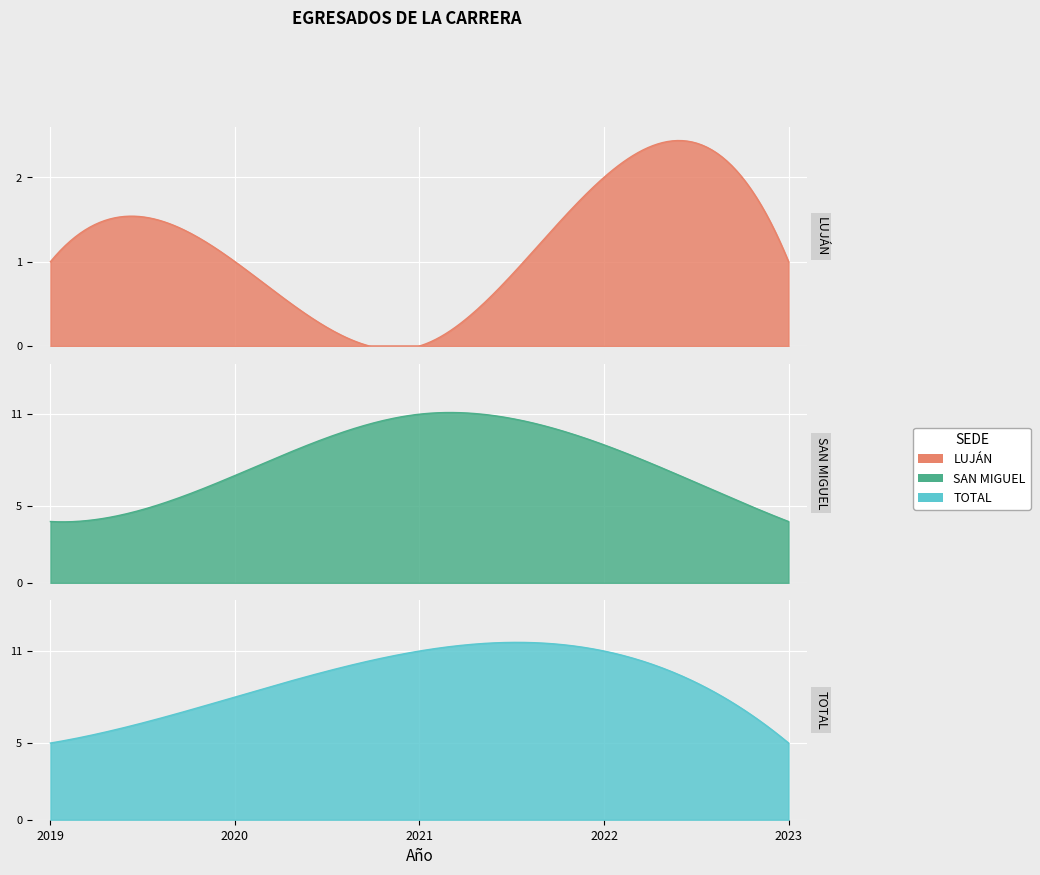

What are all the series names shown in the legend?

LUJÁN, SAN MIGUEL, TOTAL